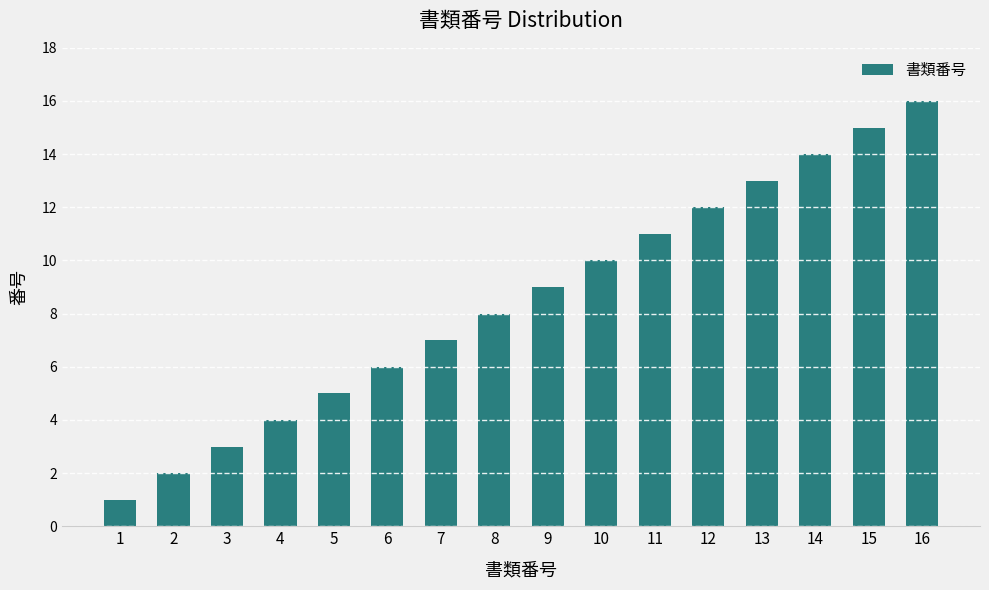

How many bars are there in total?

16